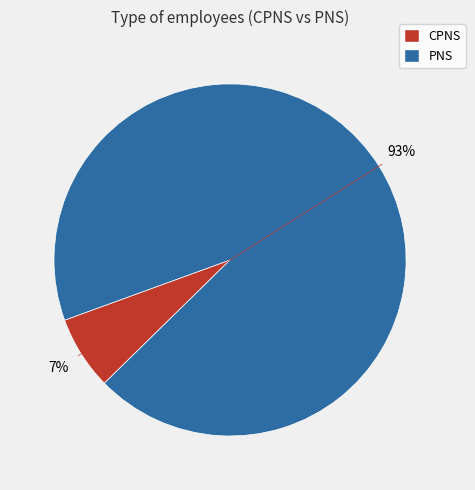

What is the ratio of the value at CPNS to the value at PNS?

0.1